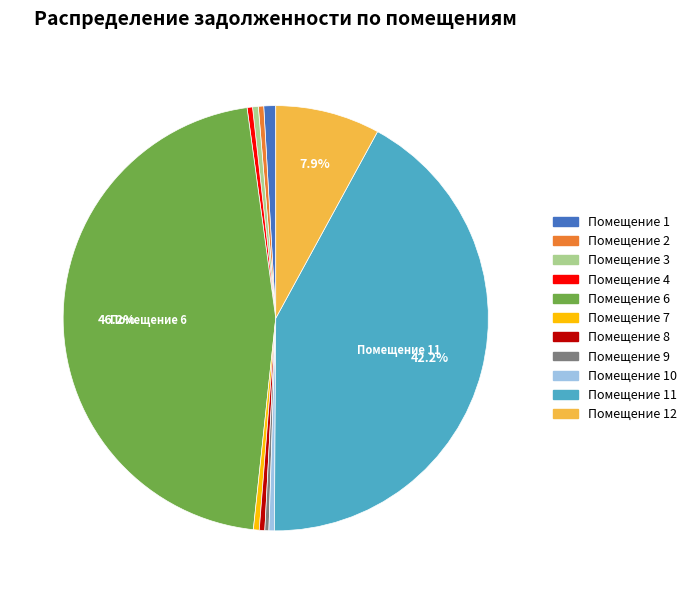

Which slice is the largest?

Помещение 6